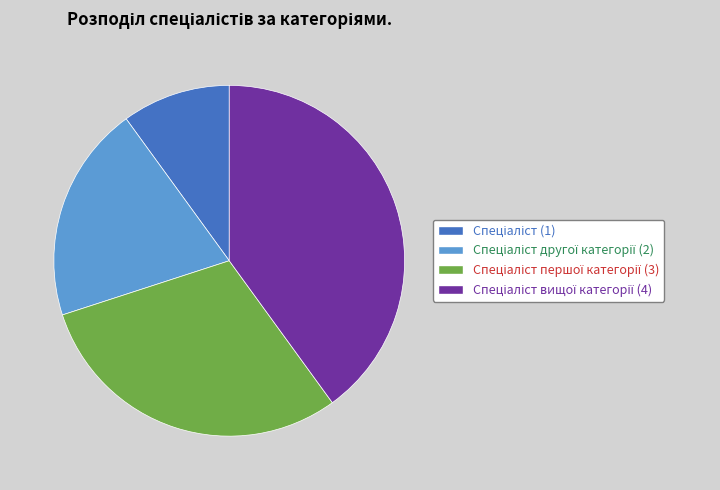

Does any single category account for the majority?

No